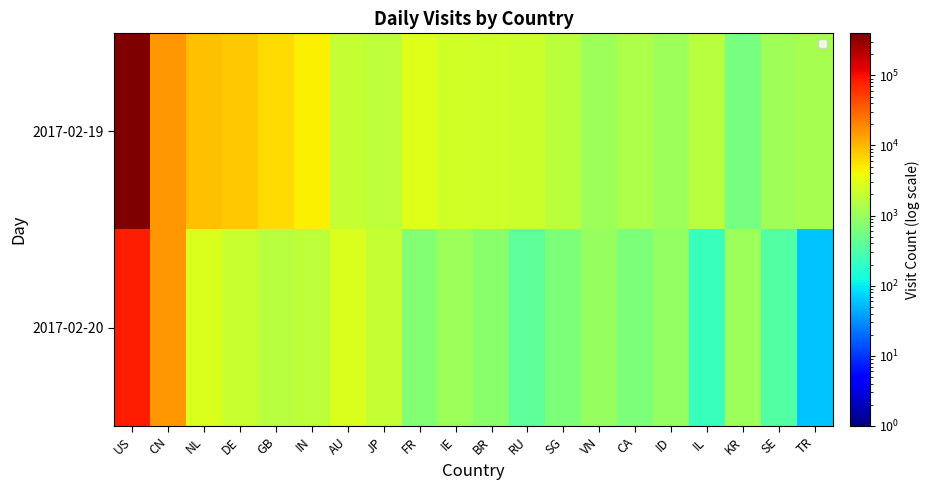

Reading left to right, list all the values displayed in this chart.

2017-02-19: US=398409	CN=15133	NL=8958	DE=8142	GB=6379	IN=4557	AU=2008	JP=1778	FR=2886	IE=2439	BR=2334	RU=2216	SG=1703	VN=1087	CA=1362	ID=1060	IL=1637	KR=594	SE=1108	TR=1266
2017-02-20: US=82371	CN=15459	NL=2858	DE=2090	GB=1593	IN=1767	AU=2821	JP=1960	FR=712	IE=1047	BR=797	RU=395	SG=649	VN=952	CA=660	ID=913	IL=228	KR=1058	SE=329	TR=60